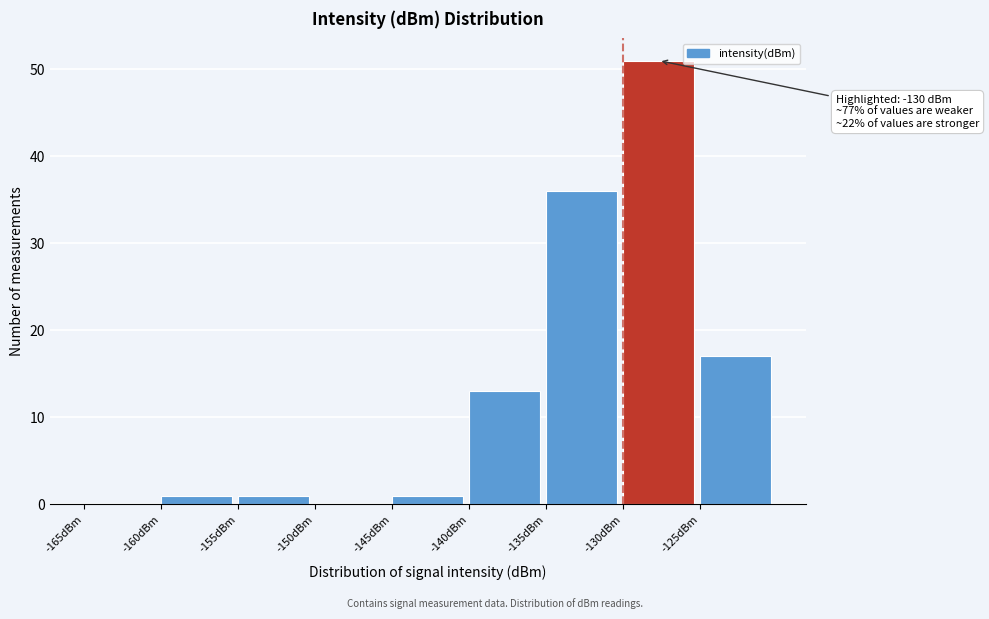

Which range on the x-axis has the tallest bar?

-130 to -125